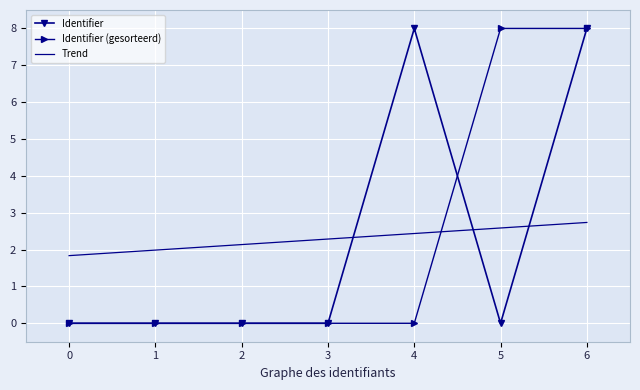

At which category is the sum across all series the highest?

6